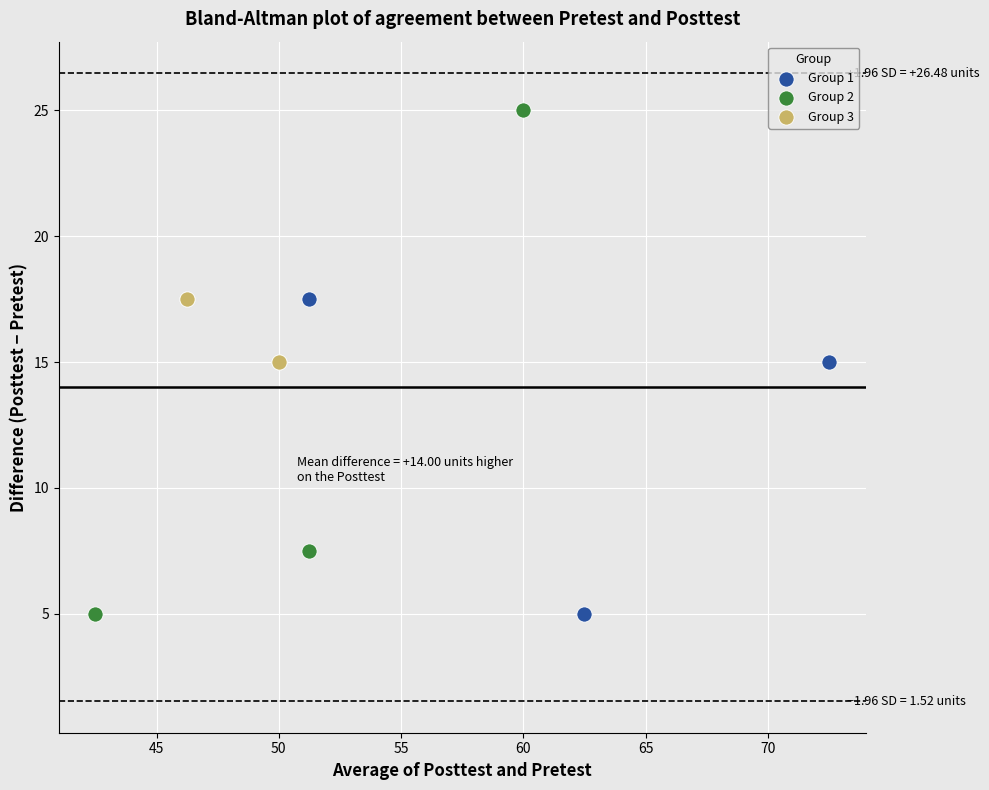

What are all the series names shown in the legend?

Group 1, Group 2, Group 3